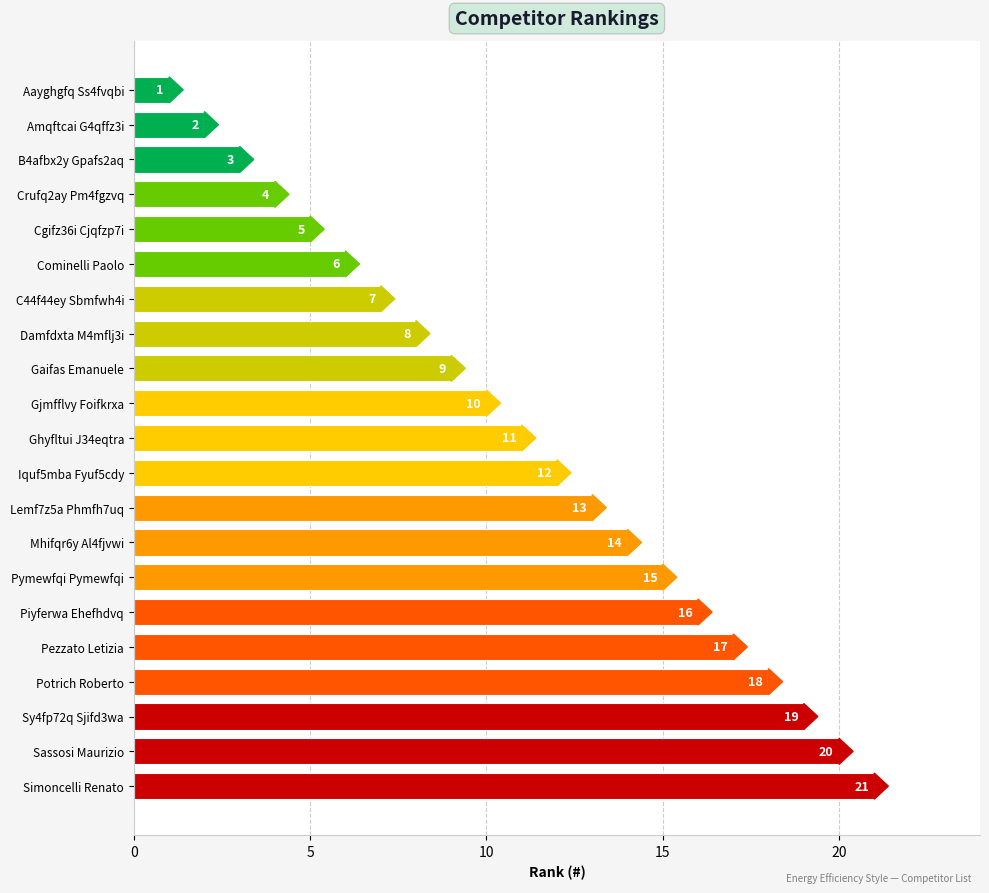

How many bars are there in total?

21